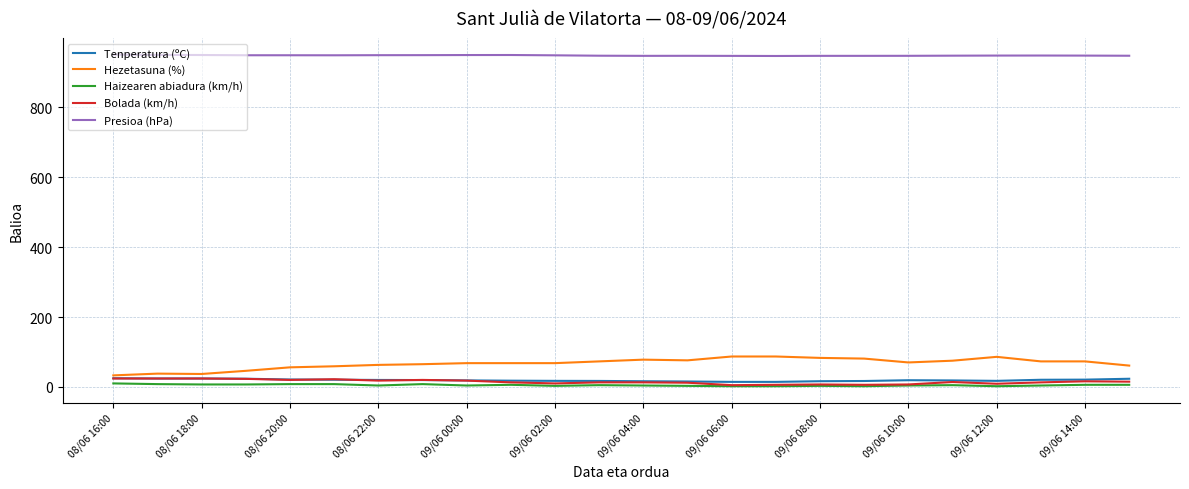

Which series has the largest total across all categories?

Presioa (hPa)